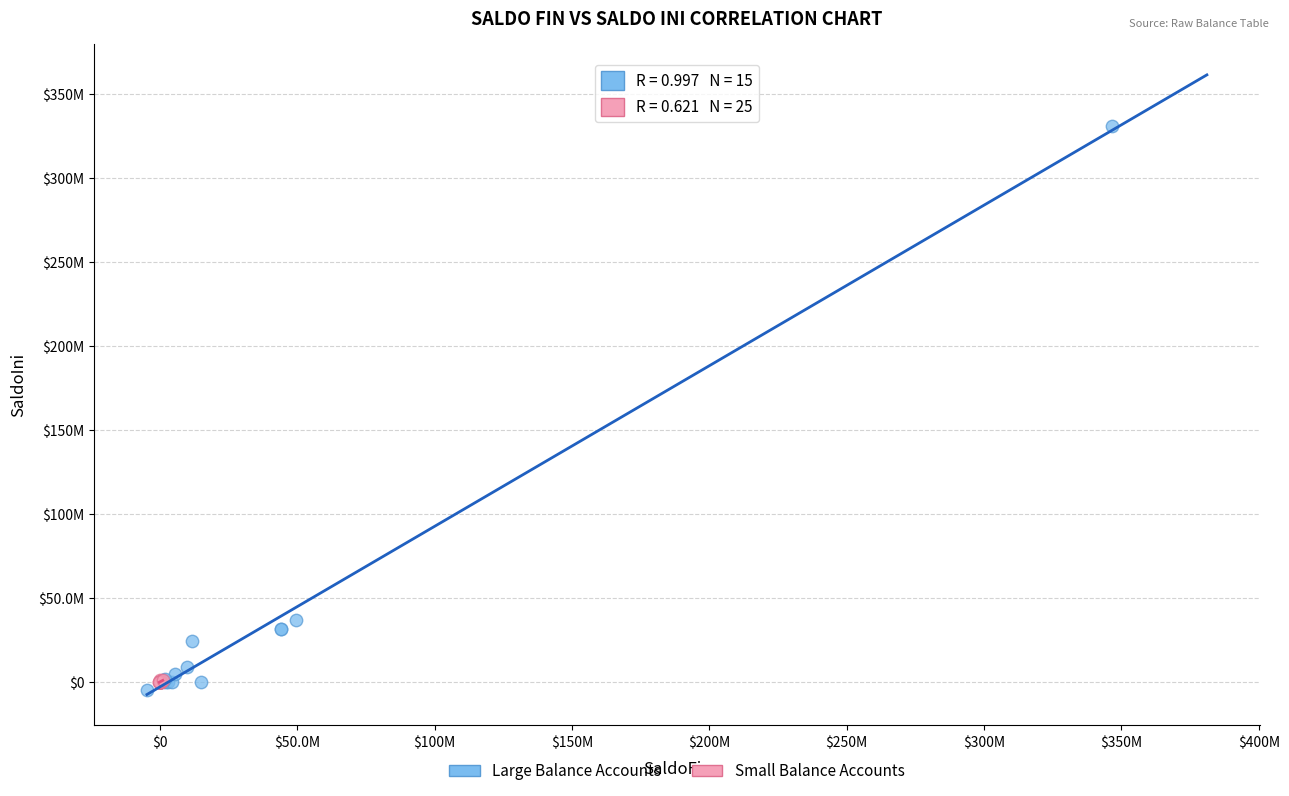

What are all the series names shown in the legend?

Large Balance Accounts, Small Balance Accounts